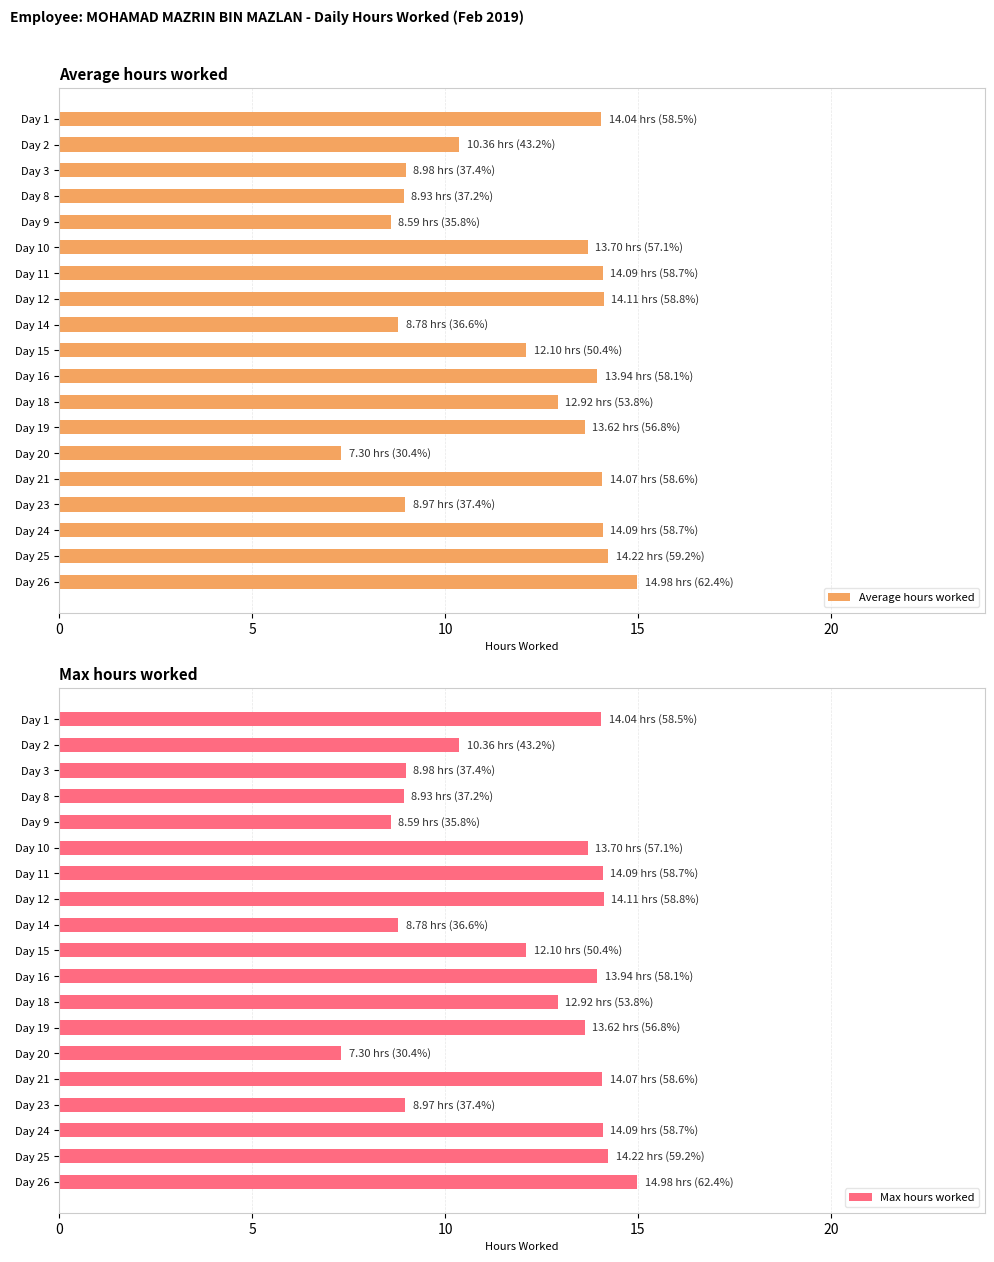

What is the difference between the Average hours worked values at Day 21 and Day 2?

3.7